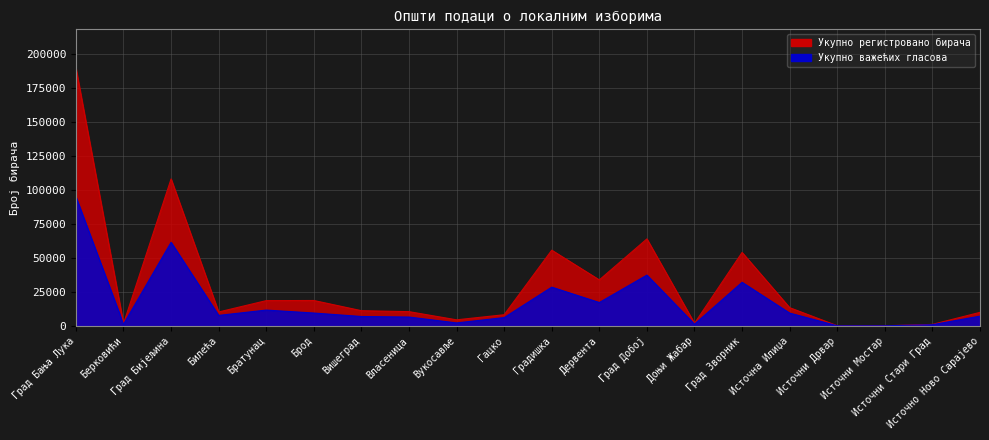

What is the average value of the Укупно важећих гласова series?

17142